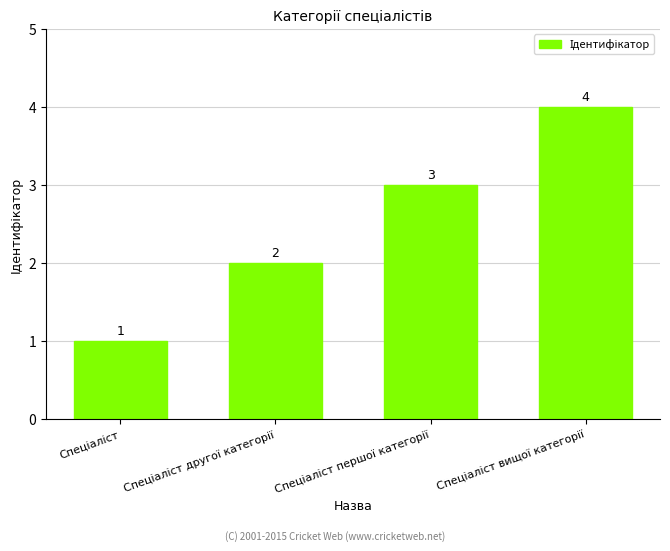

How many values are between 2 and 4?

3